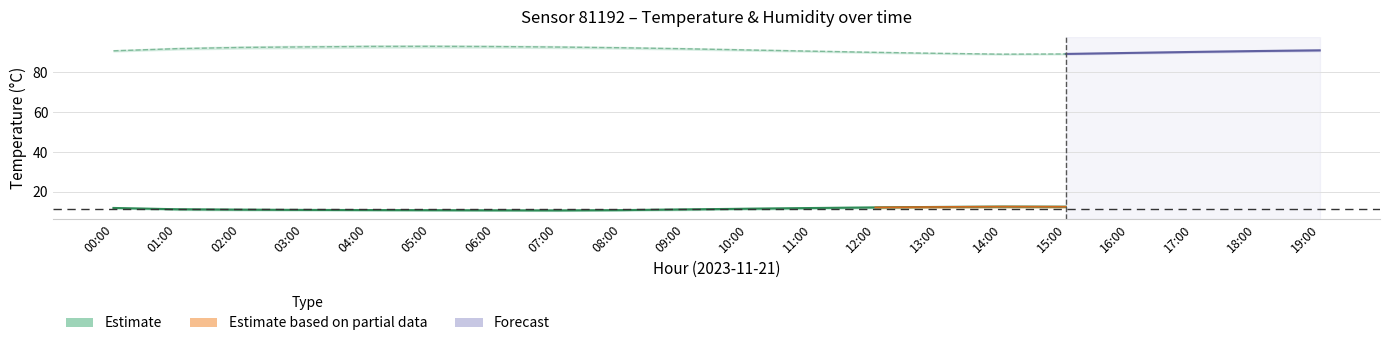

Between 09:00 and 05:00, which is larger?

09:00